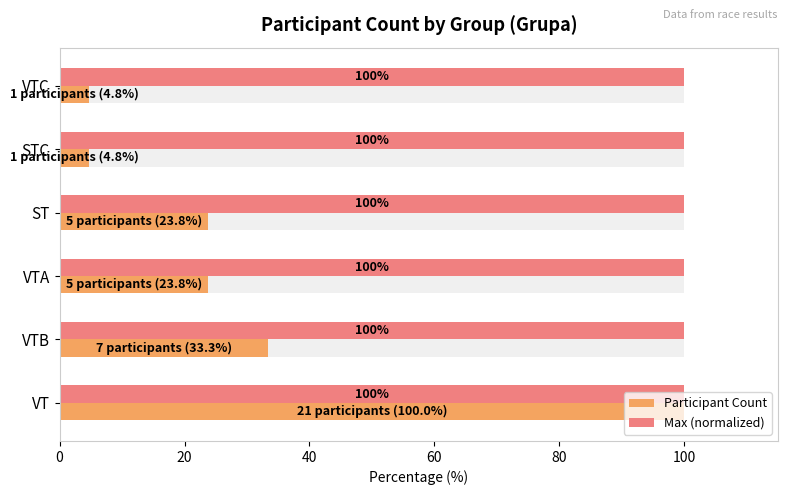

What is the sum of the Participant Count values at VT and VTC?

104.8